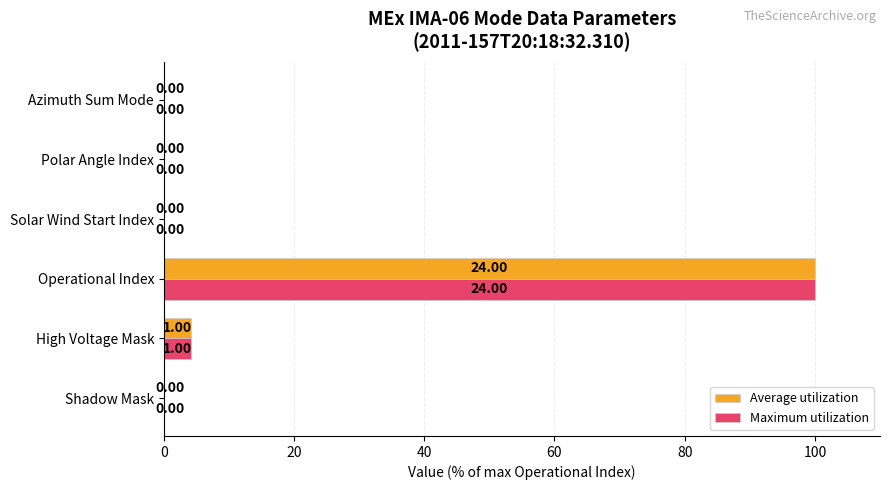

At which label is Maximum utilization closest to 50?

High Voltage Mask